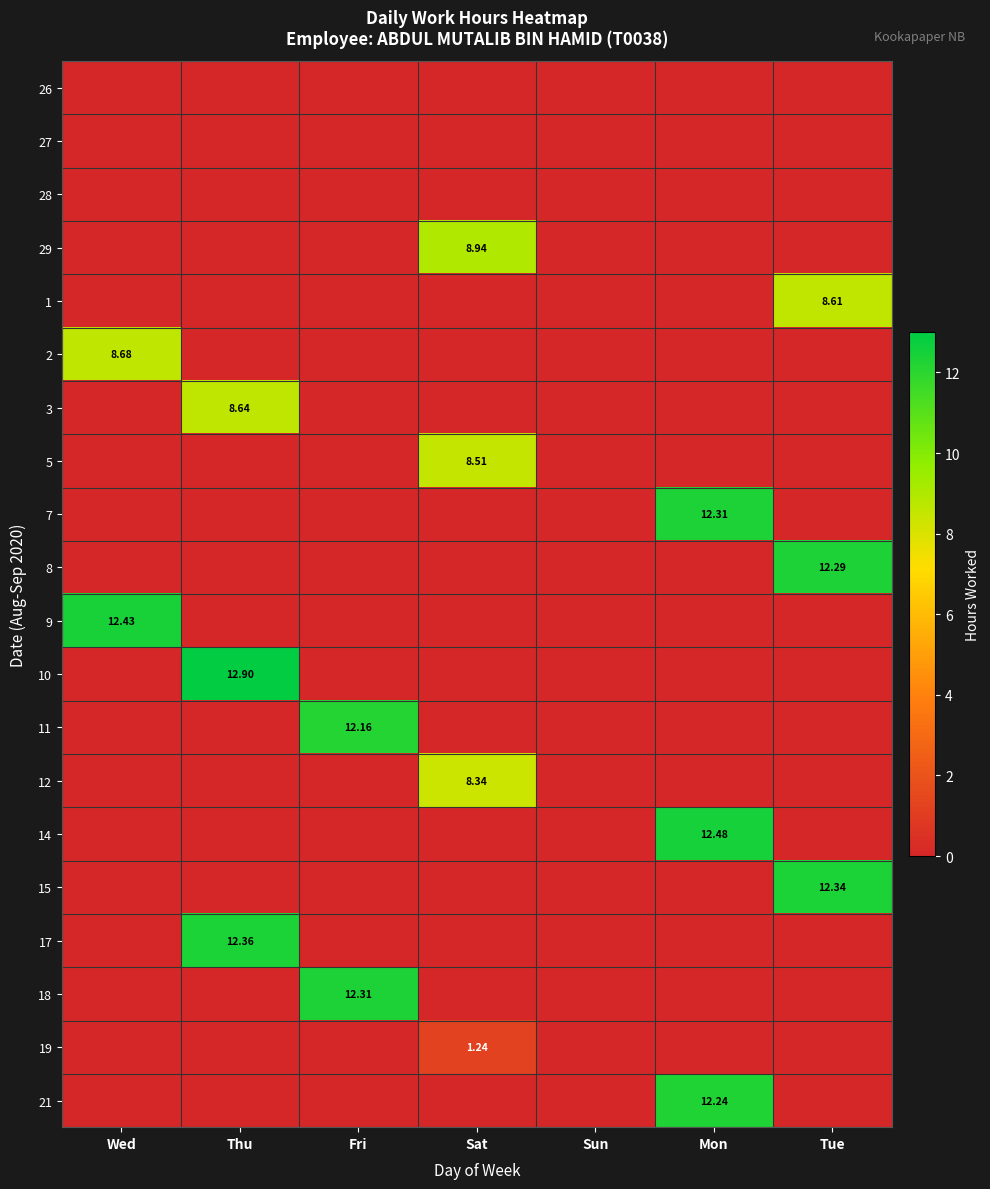

What is the total value across all series at Mon?

37.0